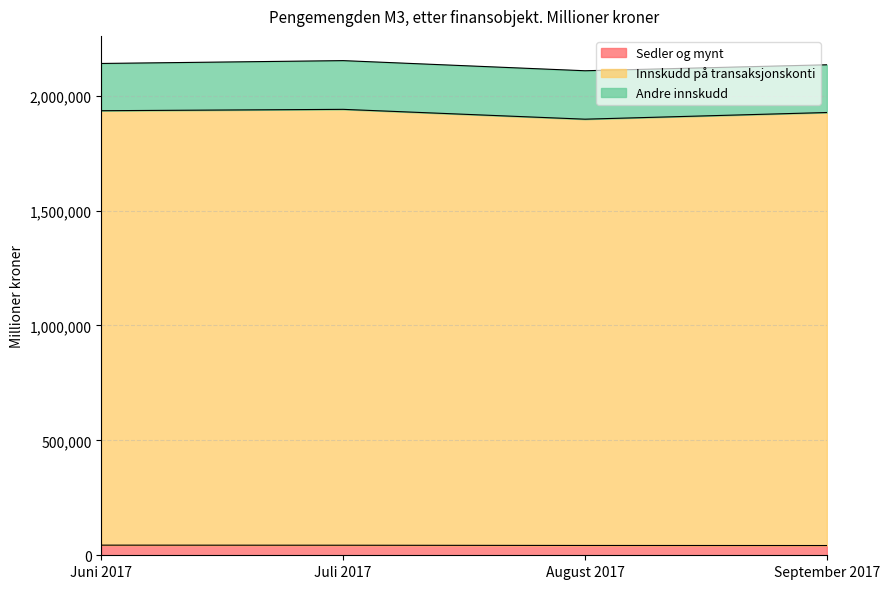

What are all the series names shown in the legend?

Sedler og mynt, Innskudd på transaksjonskonti, Andre innskudd